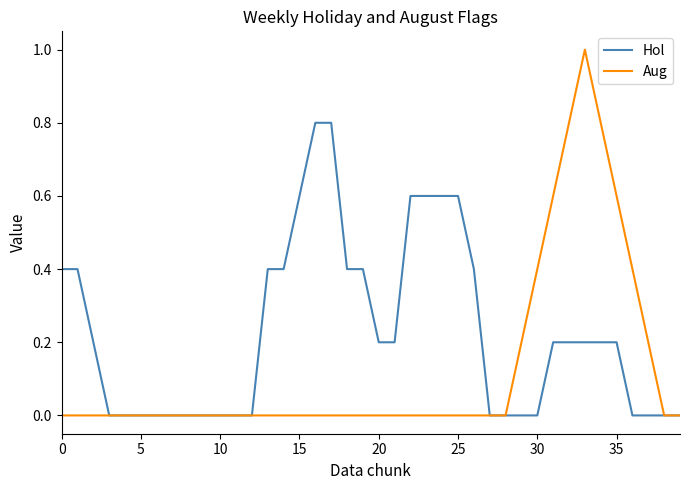

Rank the series by their average value, from highest to lowest.

Hol, Aug